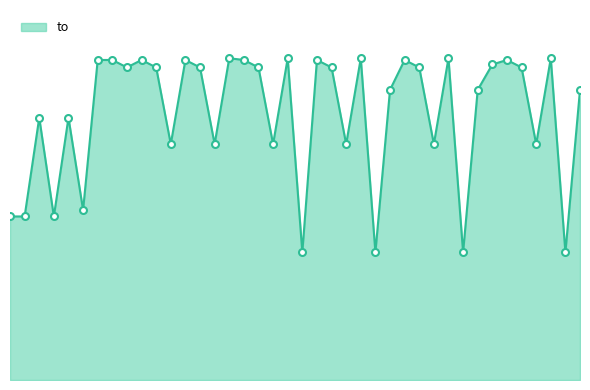

Does the chart display data point markers on the line(s)?

No